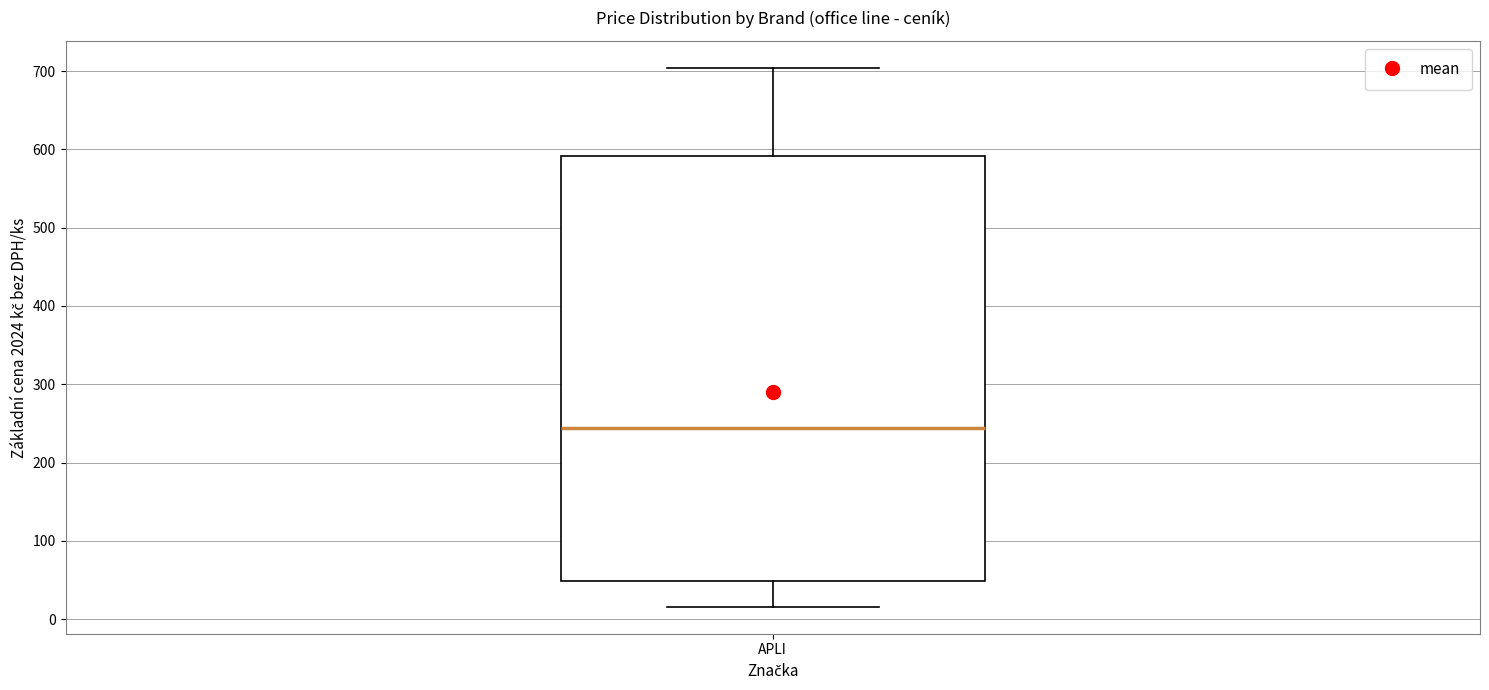

Where is the upper edge of the box for APLI on the y-axis? The values are not printed on the chart, so give them approximately, as read against the axis.

590